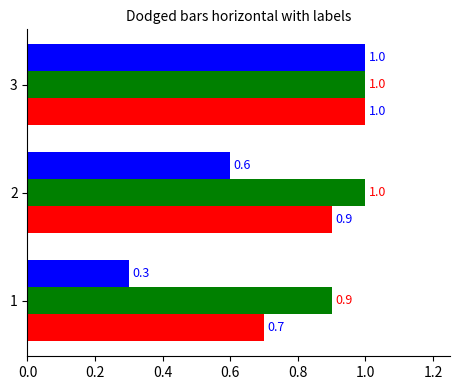

What is the greatest value displayed?

1.0